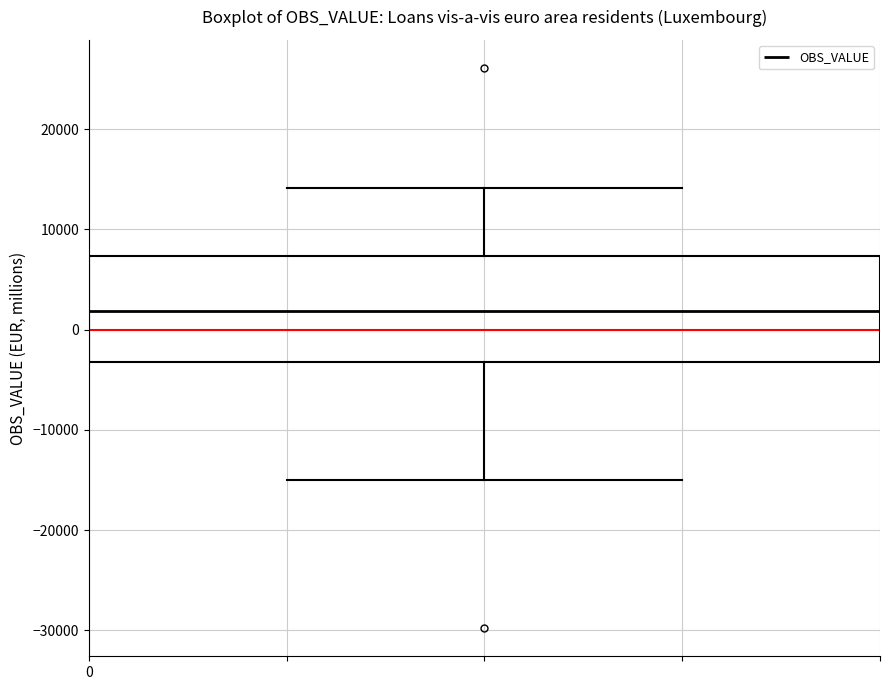

Transcribe this box plot: give where the median line is, the range the box spans, and where the two whiskers end, as read against the y-axis. The values are not printed on the chart, so give them approximately, as read against the axis.

median 2000, box -3000 to 7000, whiskers -15000 to 14000